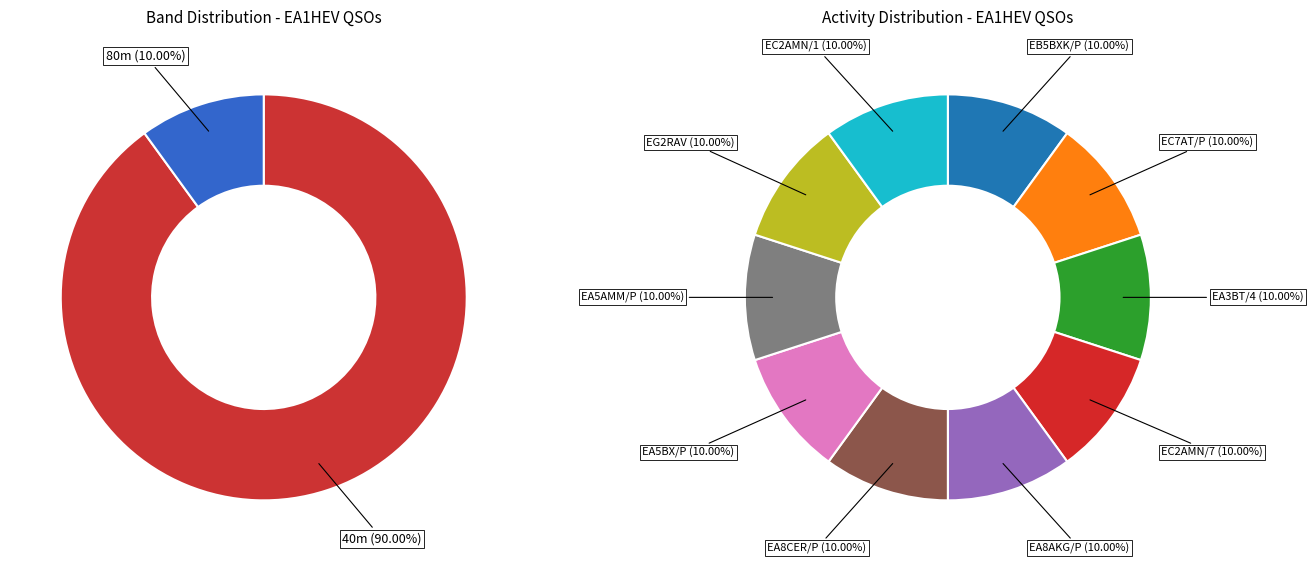

Which slice is the smallest?

EB5BXK/P